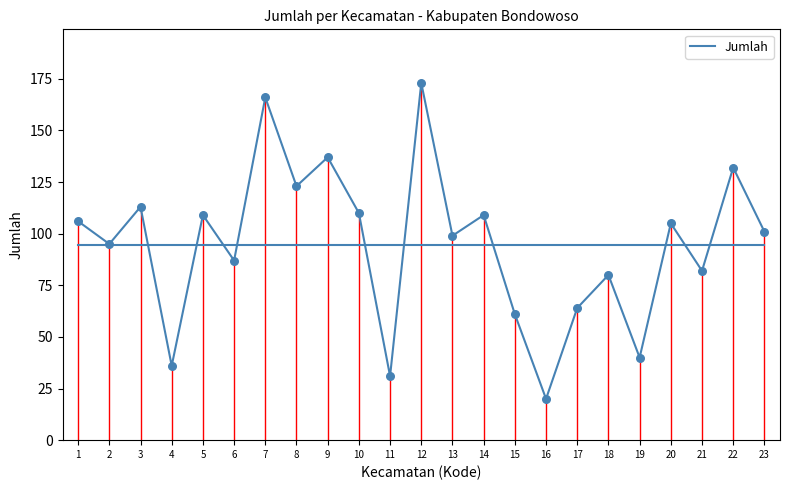

Between 4 and 18, which is larger?

18